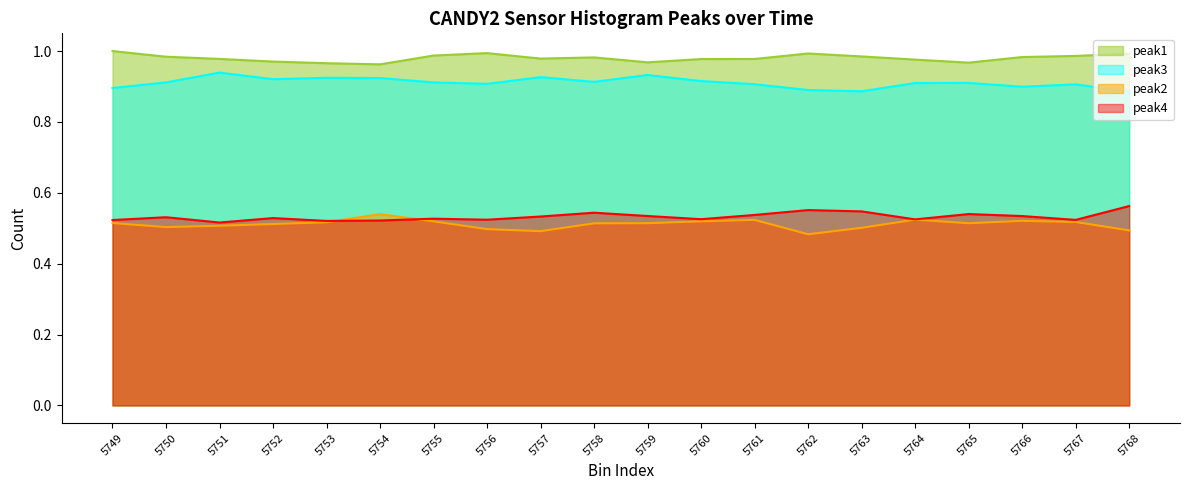

Is the value of peak3 at 5760 greater than the value of peak2 at 5756?

Yes